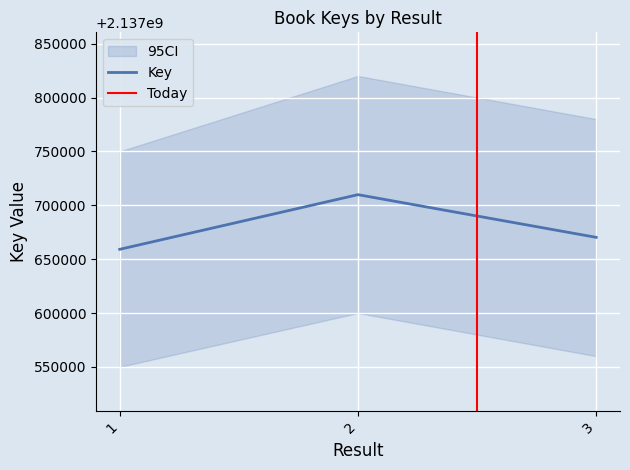

Count the number of values greater than 2137670240.

1